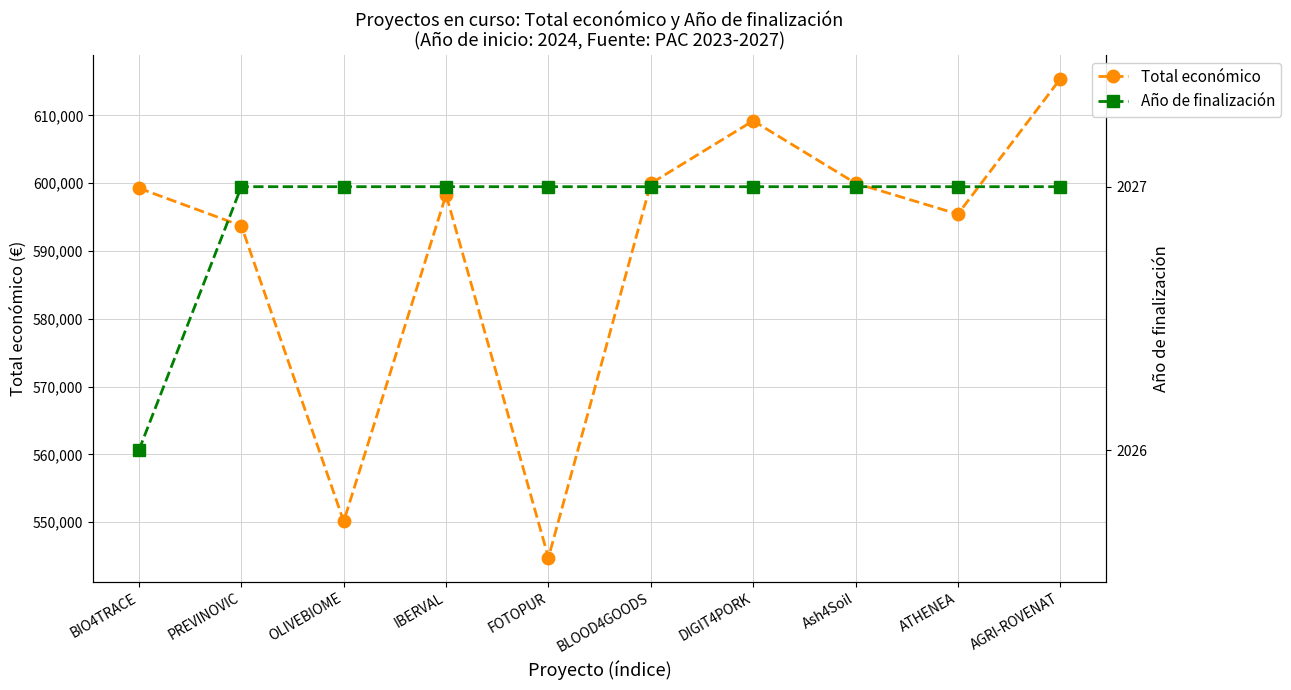

True or false: Año de finalización and Total económico intersect in this chart.

False